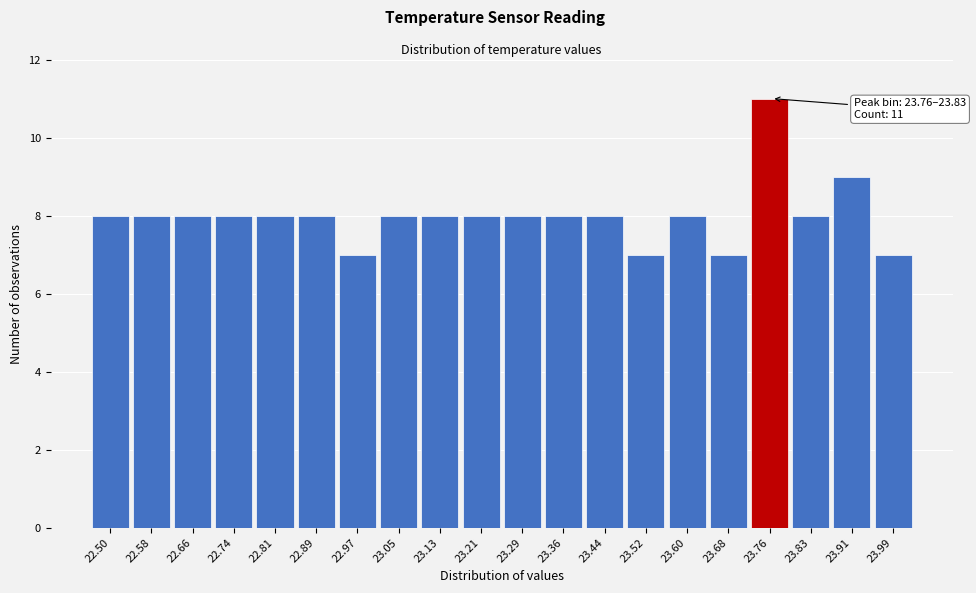

Reading left to right, list all the values displayed in this chart.

22.50=8	22.58=8	22.66=8	22.74=8	22.81=8	22.89=8	22.97=7	23.05=8	23.13=8	23.21=8	23.29=8	23.36=8	23.44=8	23.52=7	23.60=8	23.68=7	23.76=11	23.83=8	23.91=9	23.99=7